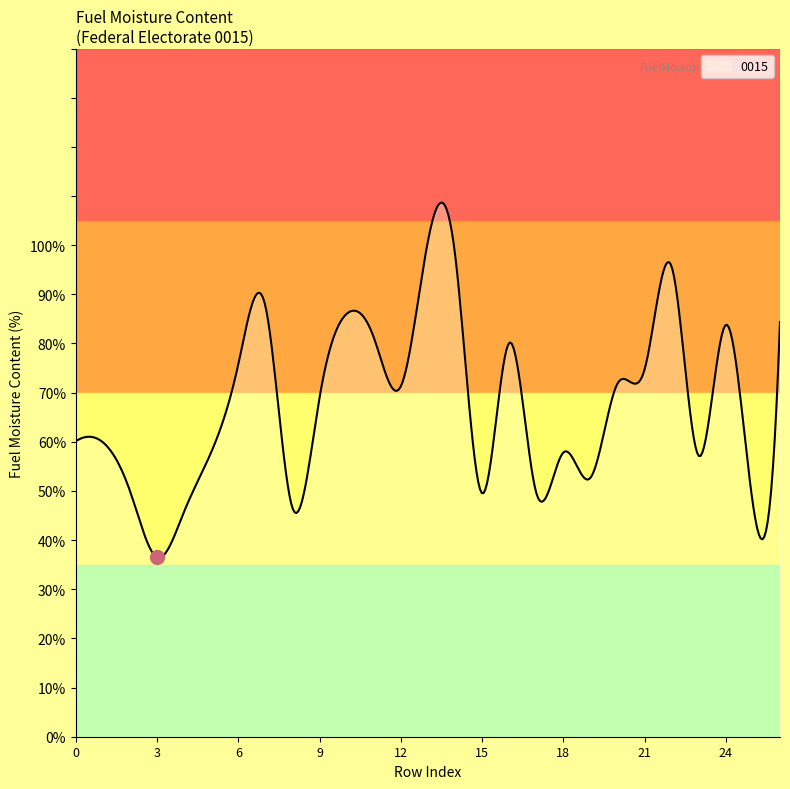

What is the difference between the maximum and minimum values?

72.3